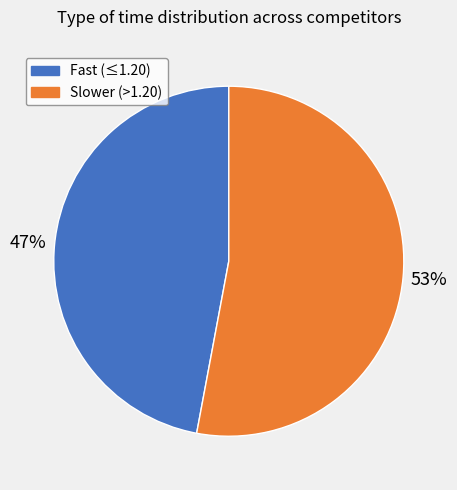

Is there a majority slice in this chart?

Yes